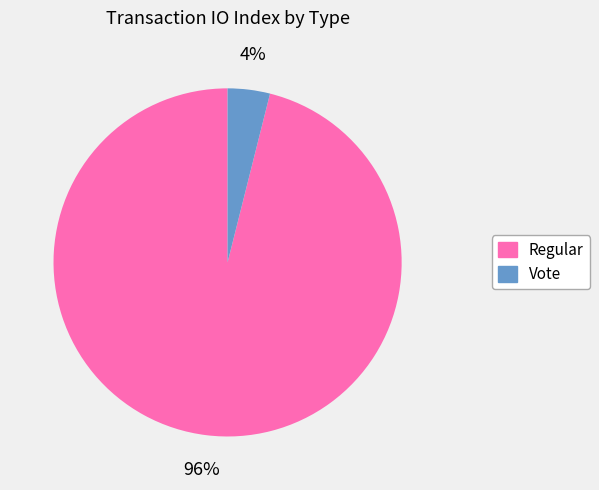

To the nearest percent, what is the difference between the largest and smallest slice percentages?

92%